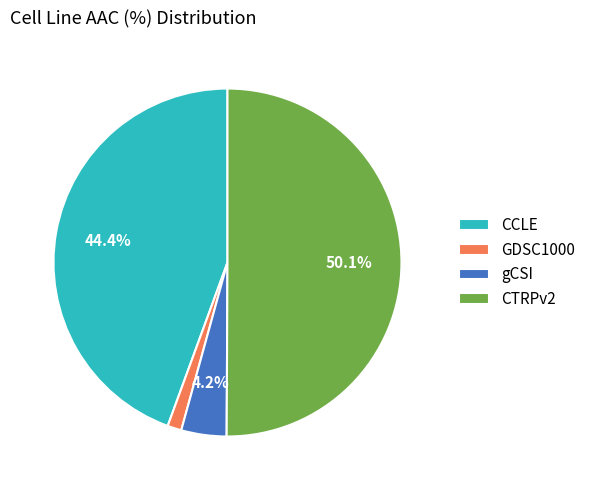

What is the total percentage of CTRPv2 and CCLE?

94.5%